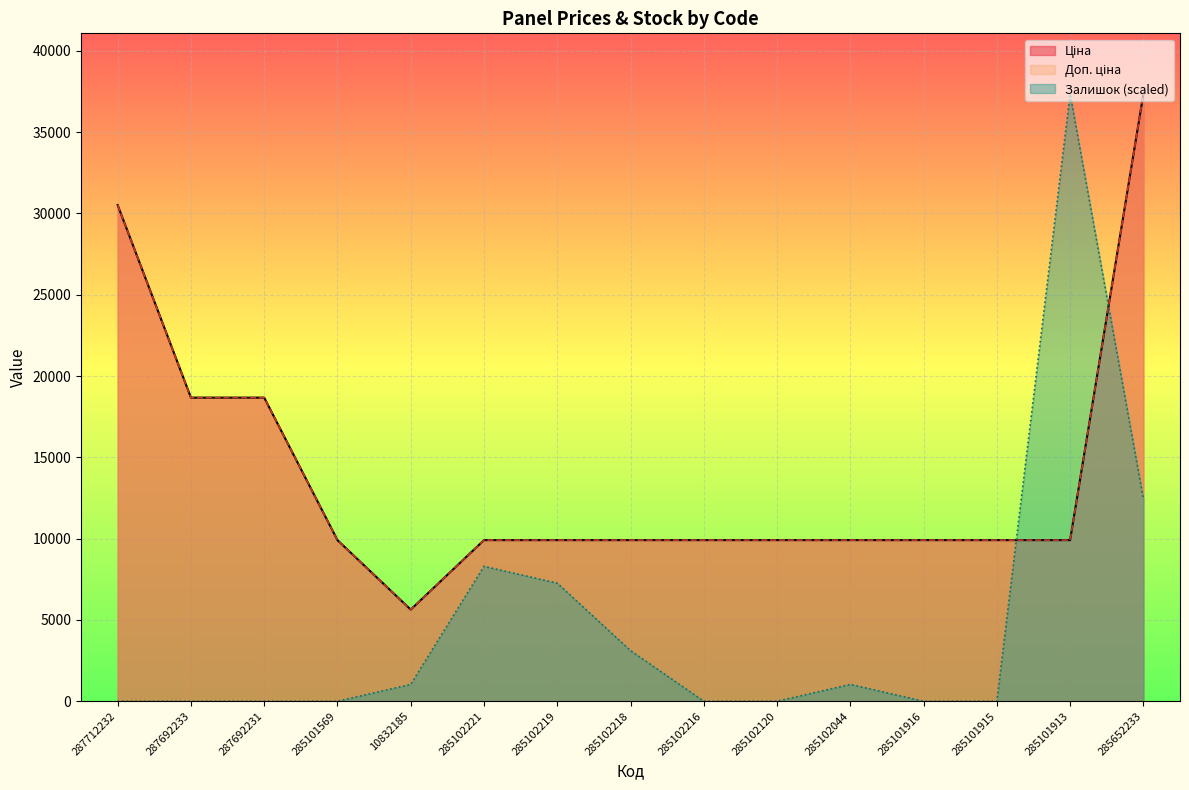

Between 285102219 and 285652233, which series saw the biggest shift?

Ціна